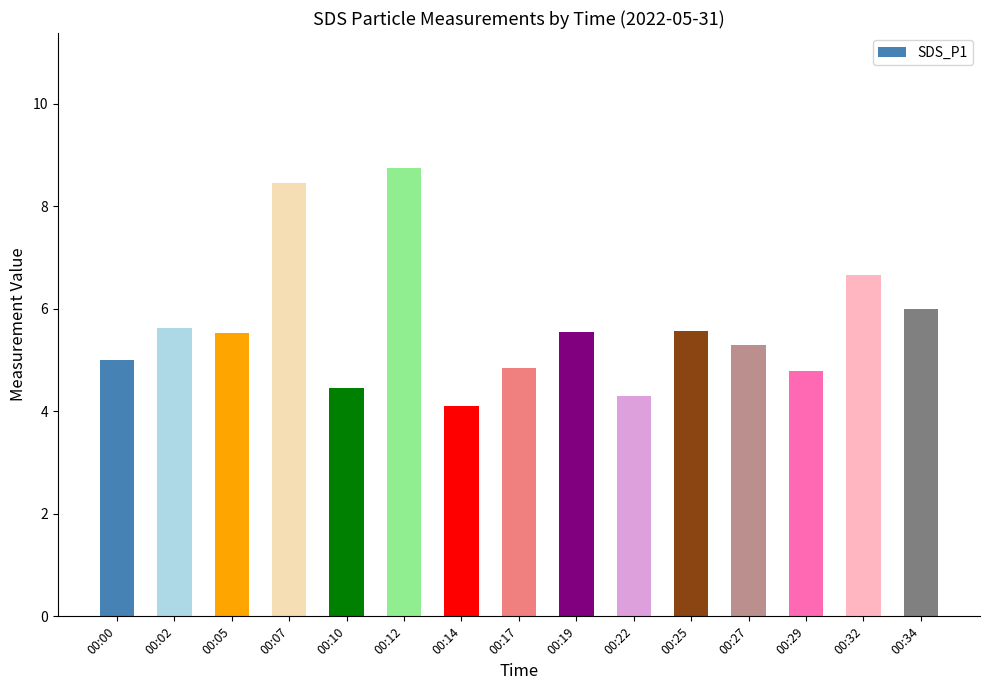

What is the average value?

5.7